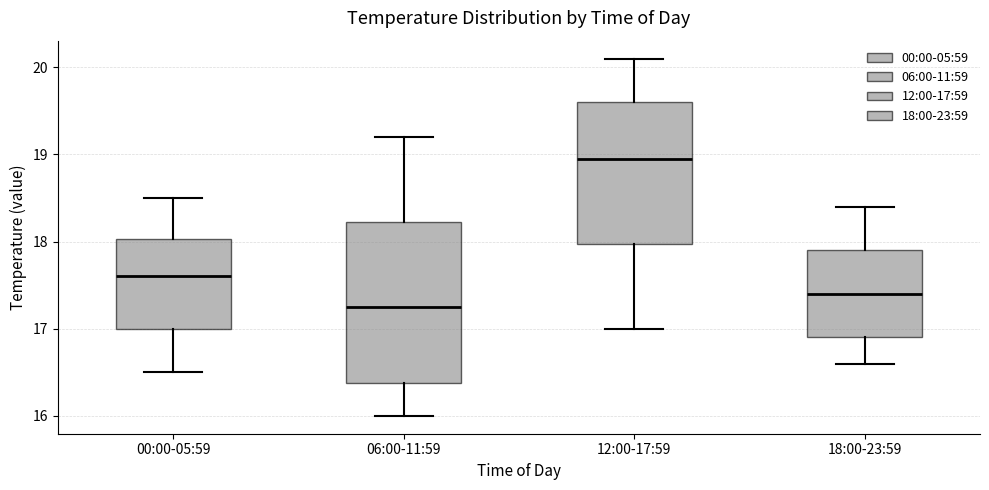

Reading left to right, transcribe this box plot: for each box, give where its median line is, the range the box spans, and where its two whiskers end, as read against the y-axis. The values are not printed on the chart, so give them approximately, as read against the axis.

00:00-05:59: median 17.6, box 17.0 to 18.0, whiskers 16.5 to 18.5
06:00-11:59: median 17.3, box 16.4 to 18.2, whiskers 16.0 to 19.2
12:00-17:59: median 19.0, box 18.0 to 19.6, whiskers 17.0 to 20.1
18:00-23:59: median 17.4, box 16.9 to 17.9, whiskers 16.6 to 18.4